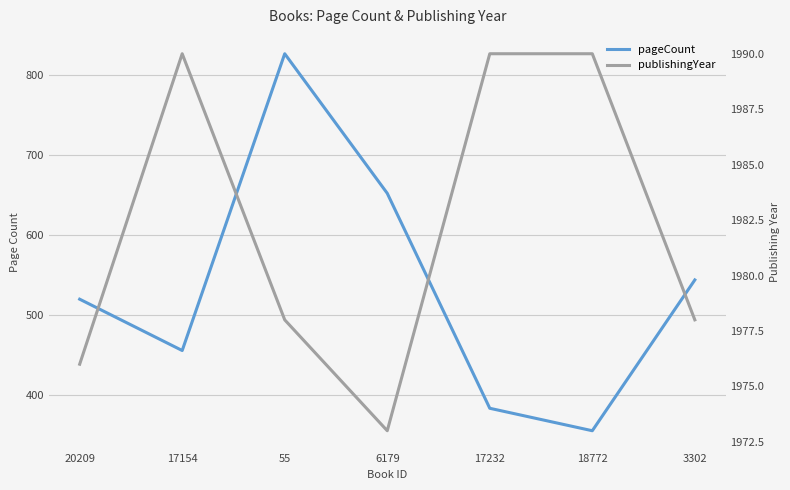

What is the average value of the publishingYear series?

1982